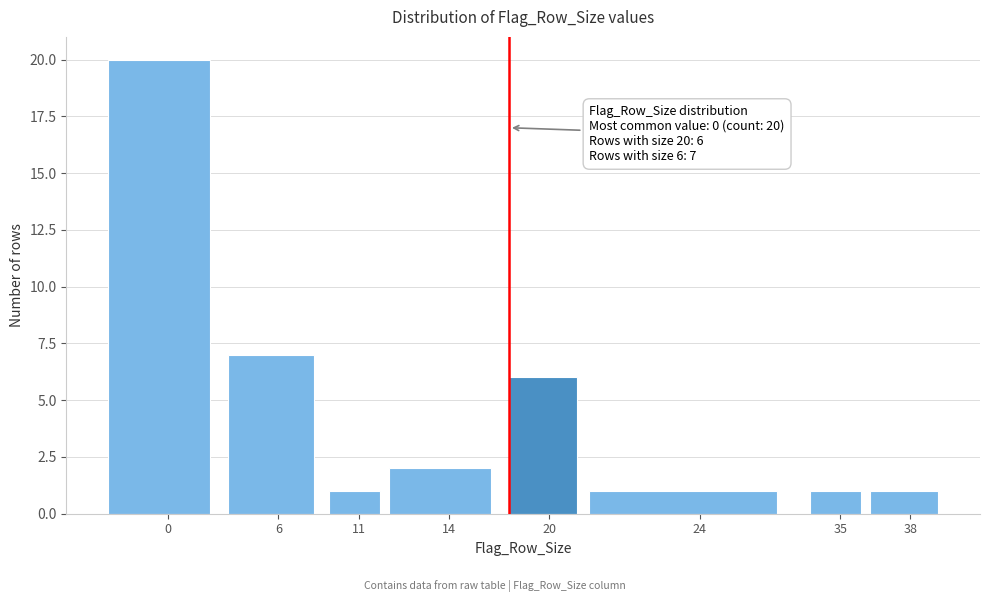

Reading left to right, what are all the values shown in this chart?

20	7	1	2	6	1	1	1